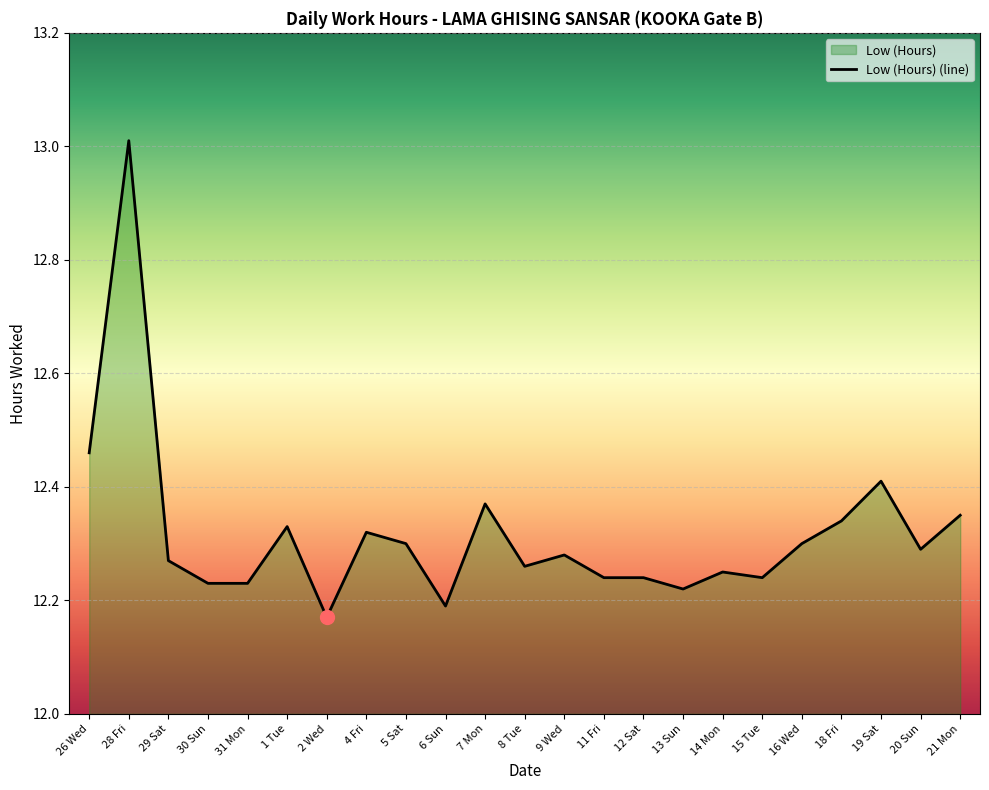

What is the sum of the values at 5 Sat and 6 Sun?

24.5